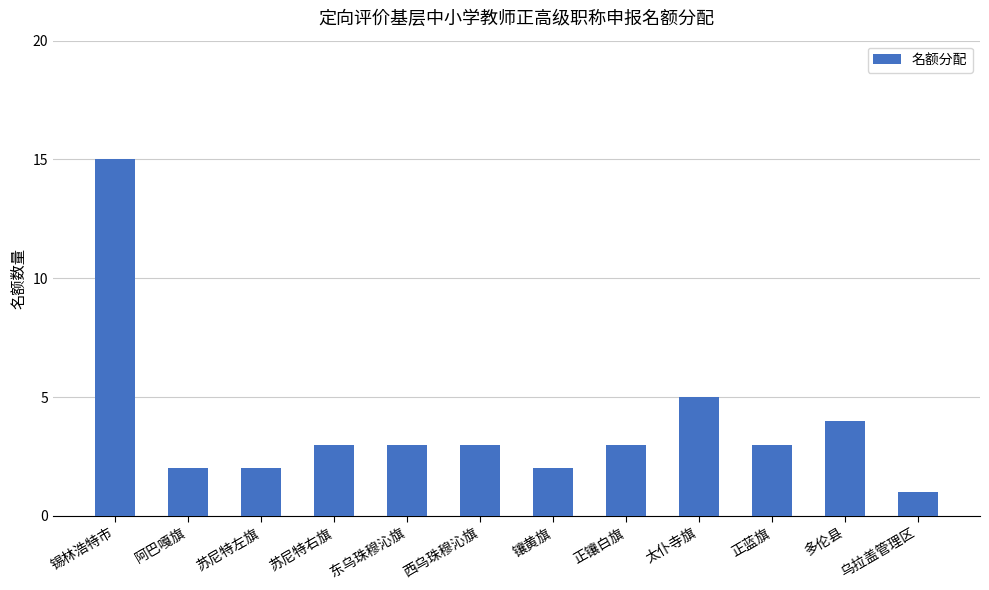

True or false: the data shows 4 at 西乌珠穆沁旗.

False